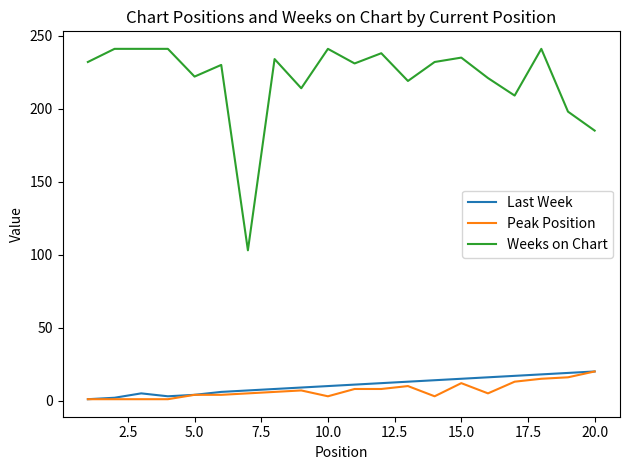

Which series has the widest spread of values?

Weeks on Chart